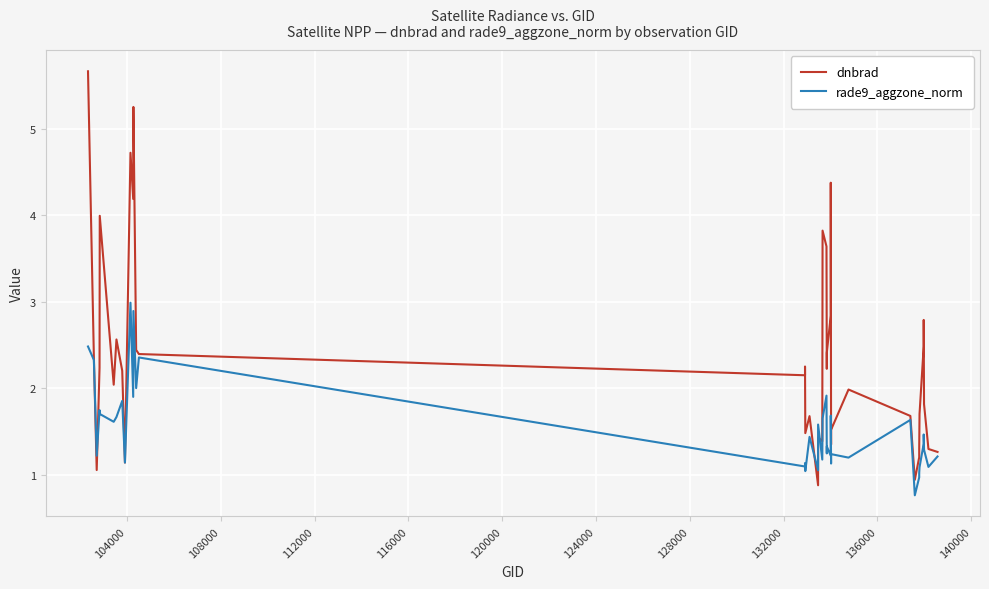

What is the difference between the maximum and minimum values in the rade9_aggzone_norm series?

2.2